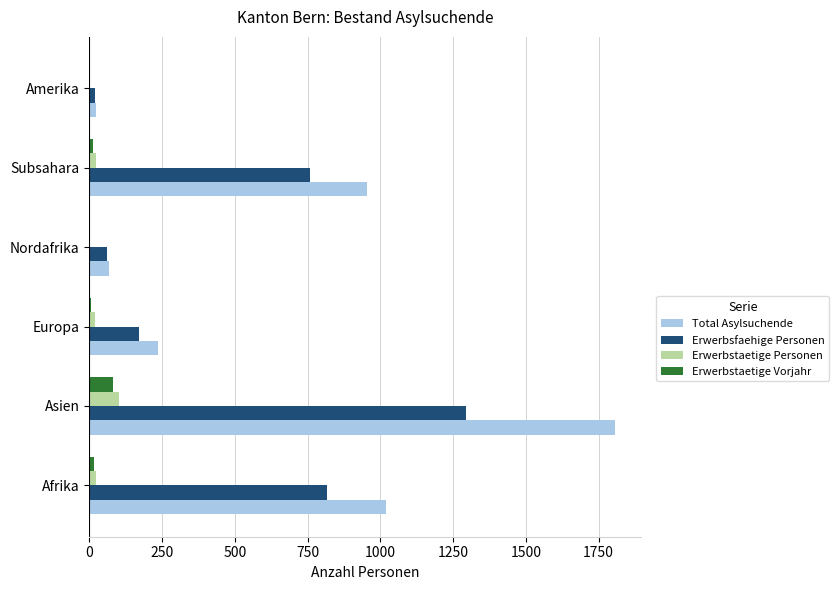

True or false: Erwerbstaetige Personen has a value of 182 at Asien.

False